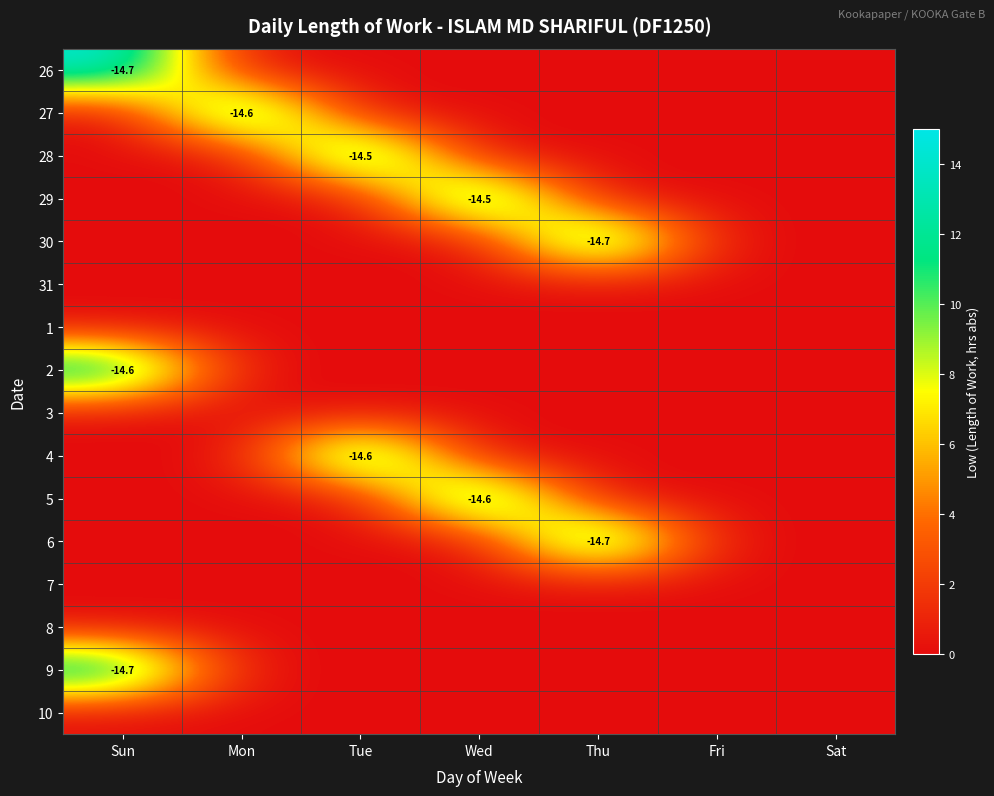

Count the number of data series in this chart.

16